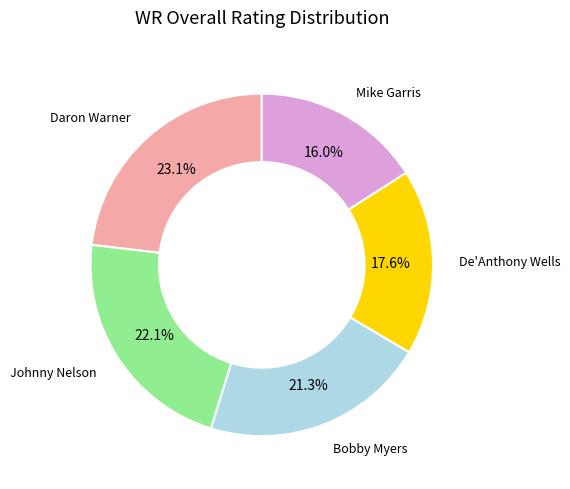

Is there any slice that represents more than half of the pie?

No